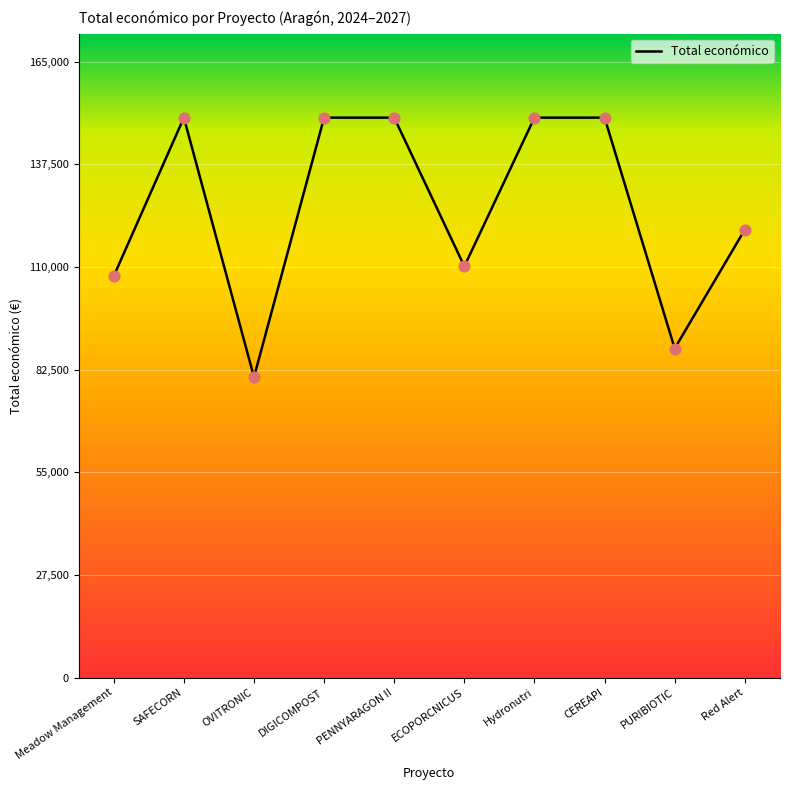

Approximately how many times larger is the value at PENNYARAGON II compared to ECOPORCNICUS?

1.4